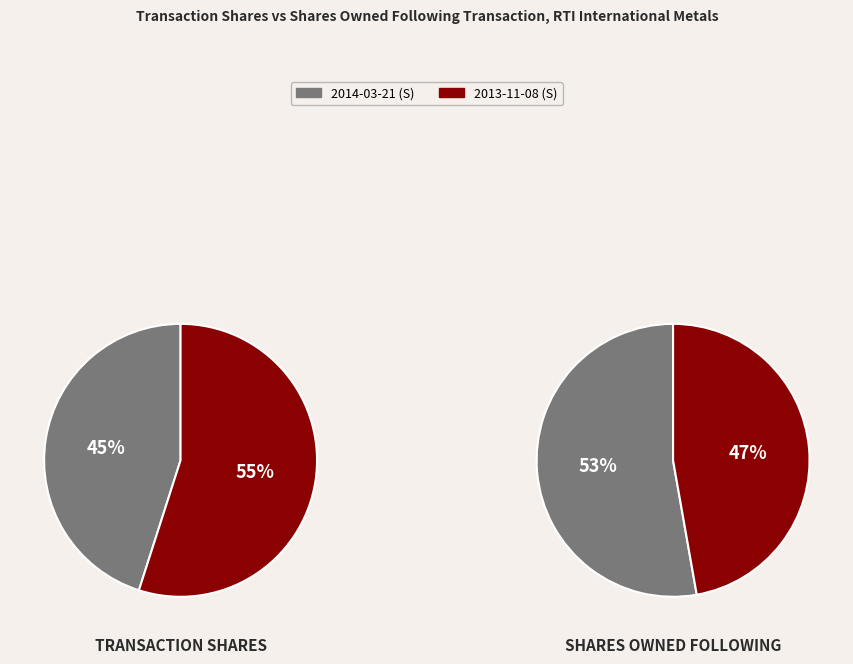

To the nearest percent, what is the difference between the 2013-11-08 (S) and 2014-03-21 (S) slice percentages?

6%